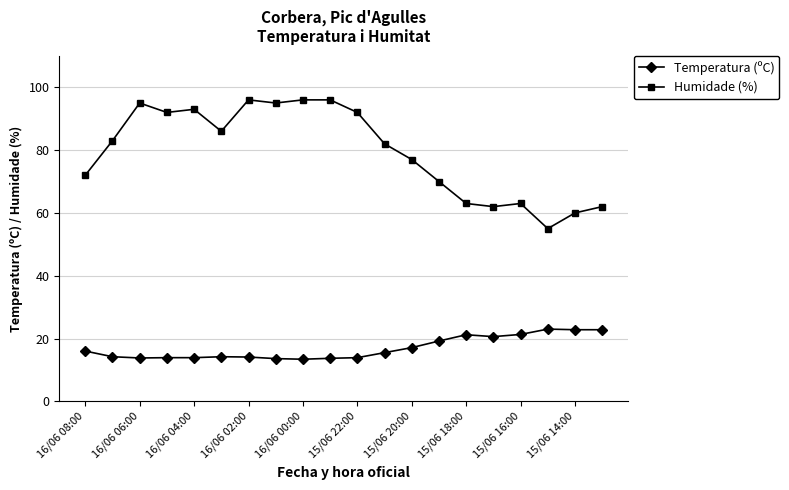

True or false: Humidade (%) has more than 1 points higher than both neighbors.

True